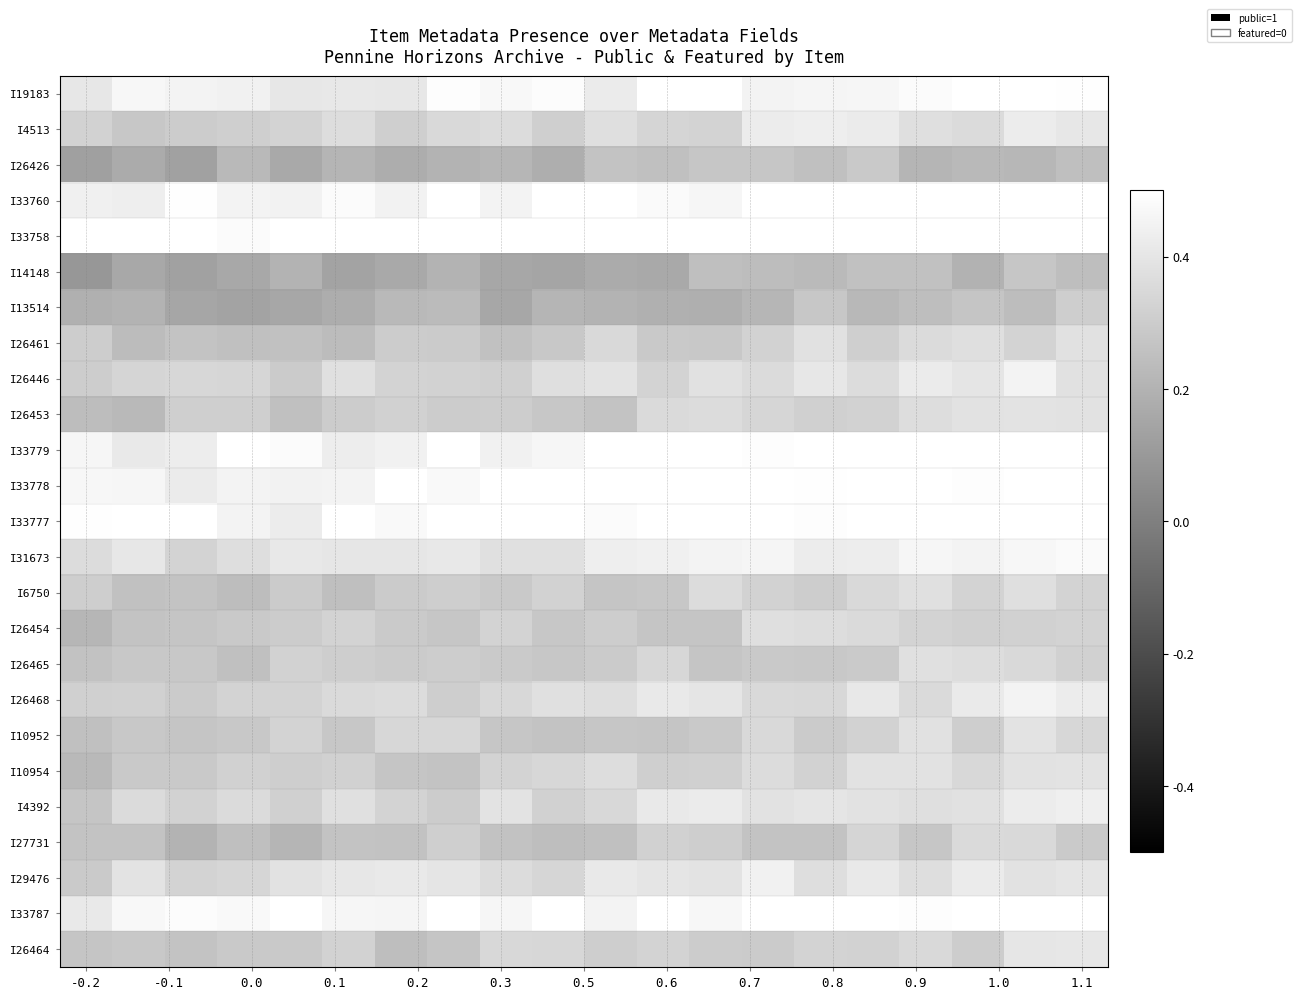

Count the number of categories in the chart.

20